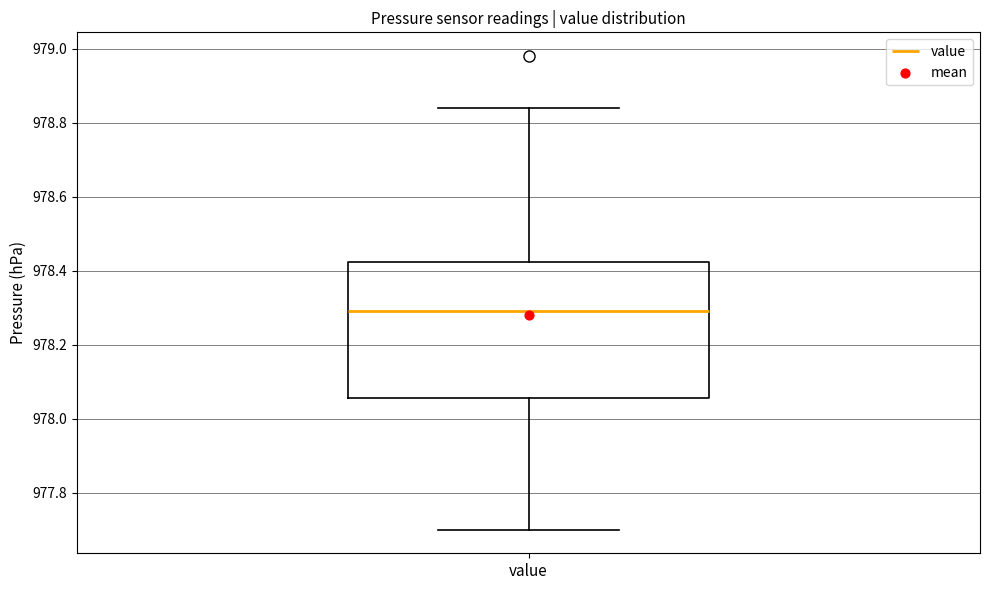

Read this box plot against the y-axis: the position of the median line, the range covered by the box, and the ends of both whiskers. The values are not printed on the chart, so give them approximately, as read against the axis.

median 978.30, box 978.06 to 978.42, whiskers 977.70 to 978.84